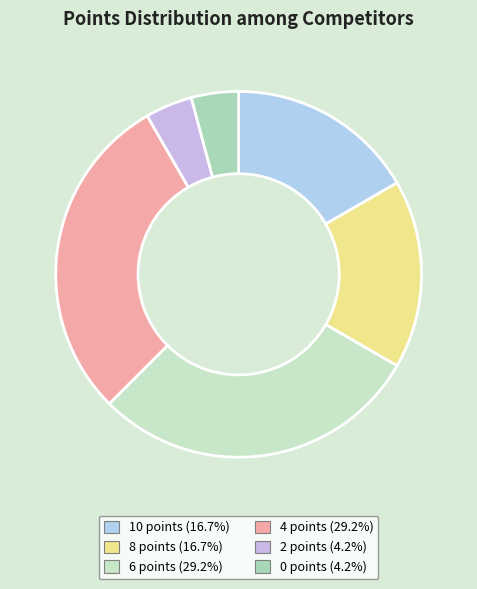

How many slices are in this pie chart?

6